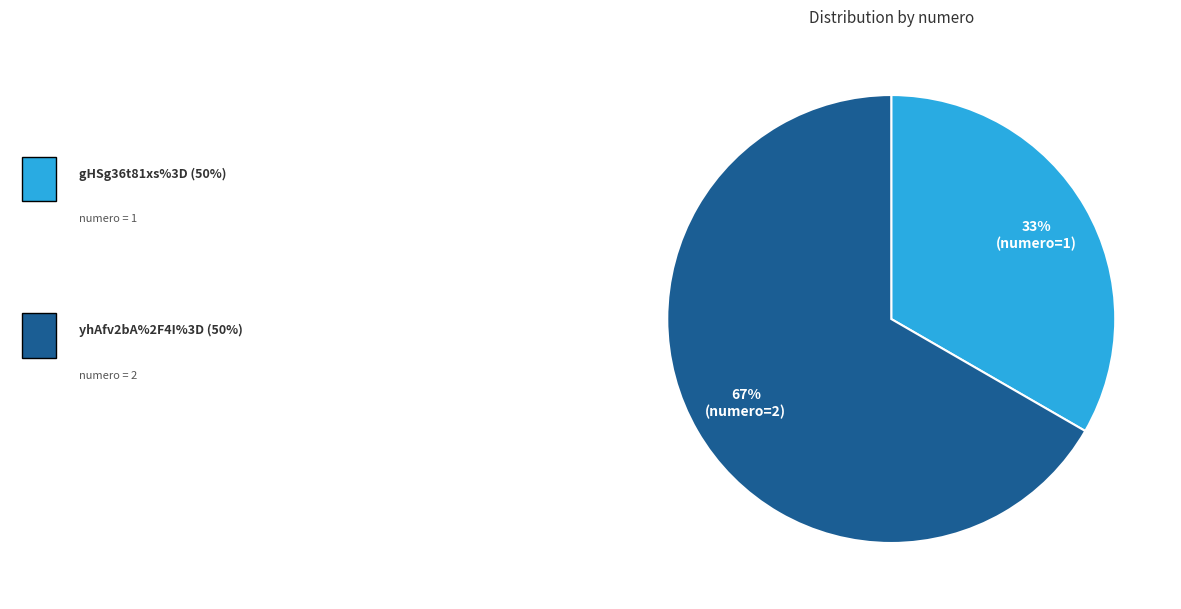

To the nearest percent, what is the average slice percentage?

50%